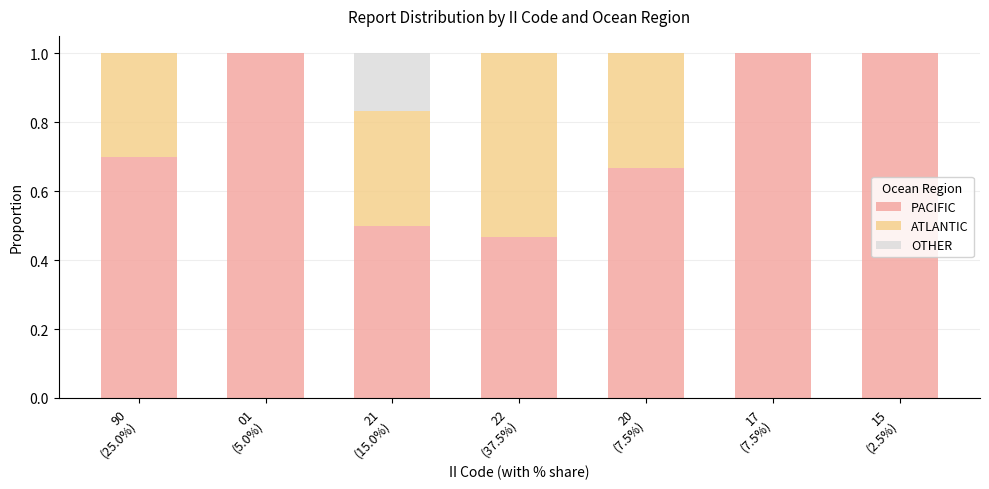

Which series has the largest range (max minus min)?

ATLANTIC